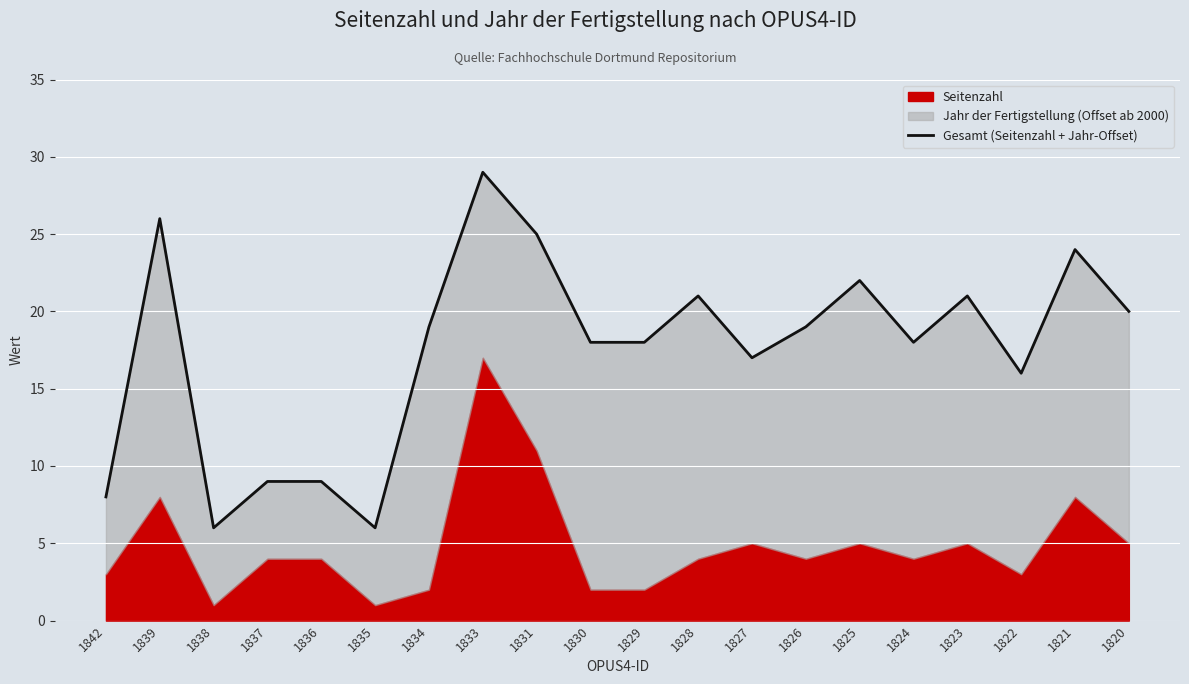

Approximately how many times larger is the value at 1823 compared to 1838?

3.5